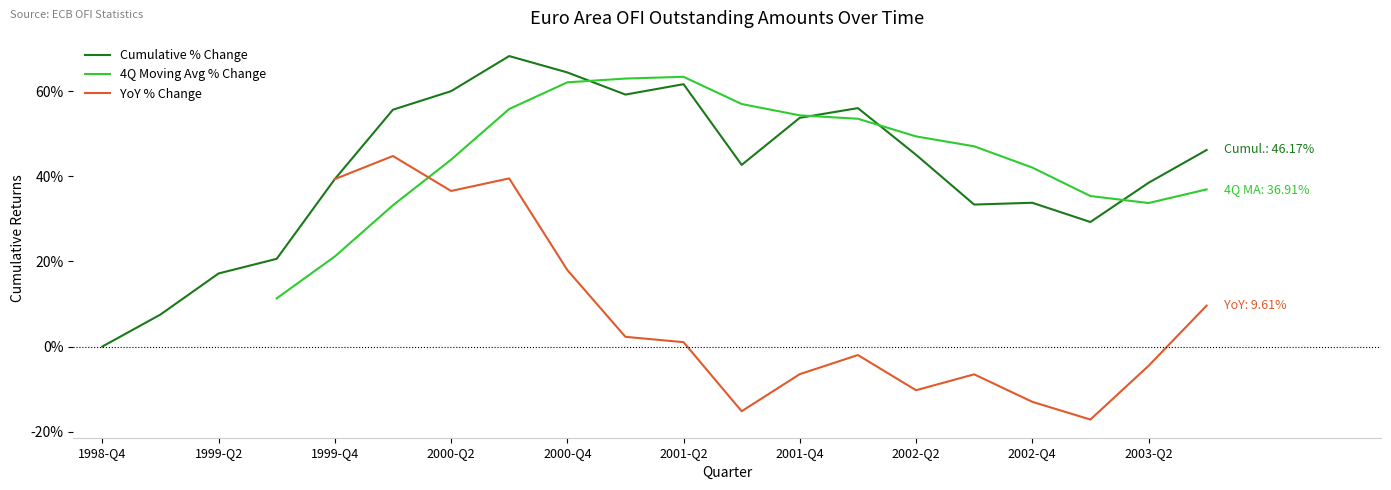

Rank the series at 13 from highest to lowest value.

Cumulative % Change, 4Q Moving Avg % Change, YoY % Change